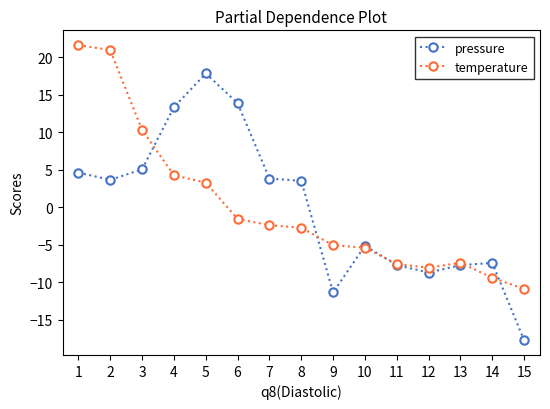

What is the maximum value shown in the chart?

21.7